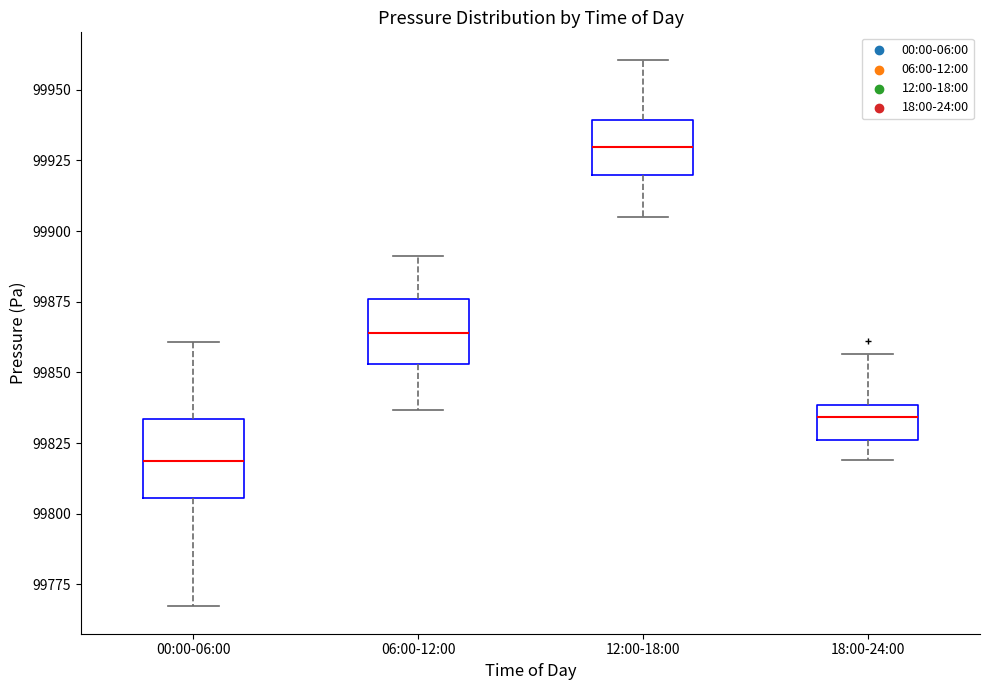

Where does the upper whisker of the box for 12:00-18:00 end on the y-axis? The values are not printed on the chart, so give them approximately, as read against the axis.

99960